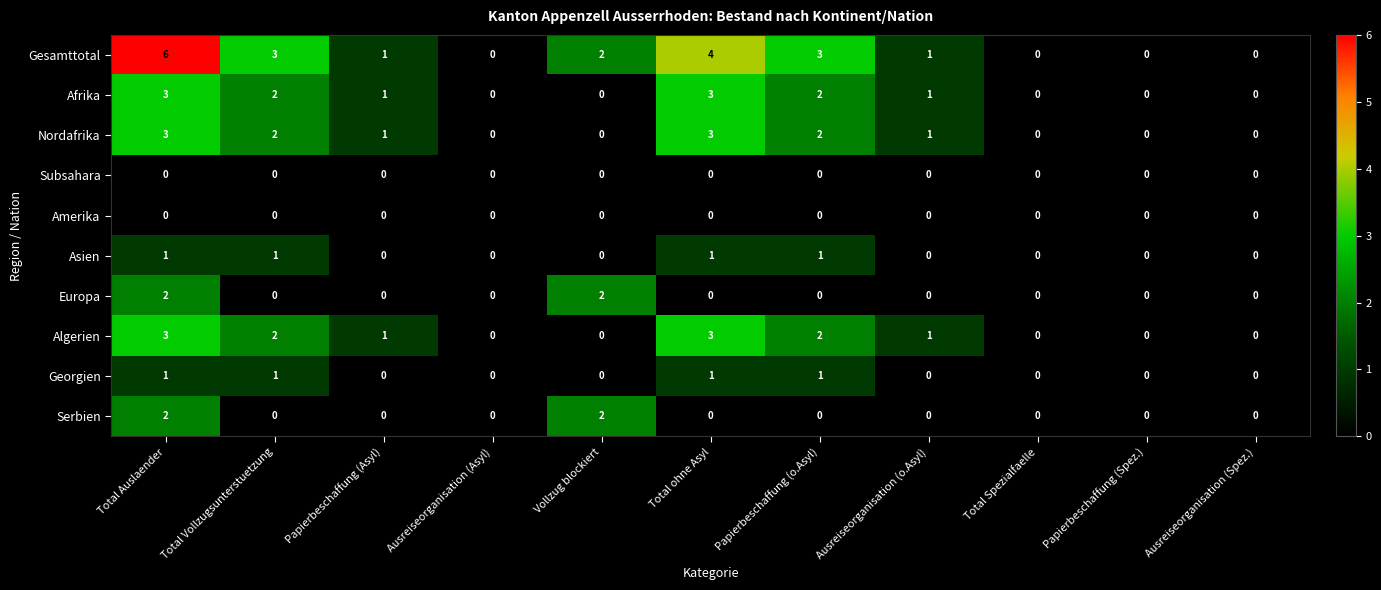

The value of Nordafrika at Ausreiseorganisation (Asyl) is 0. True or false?

True